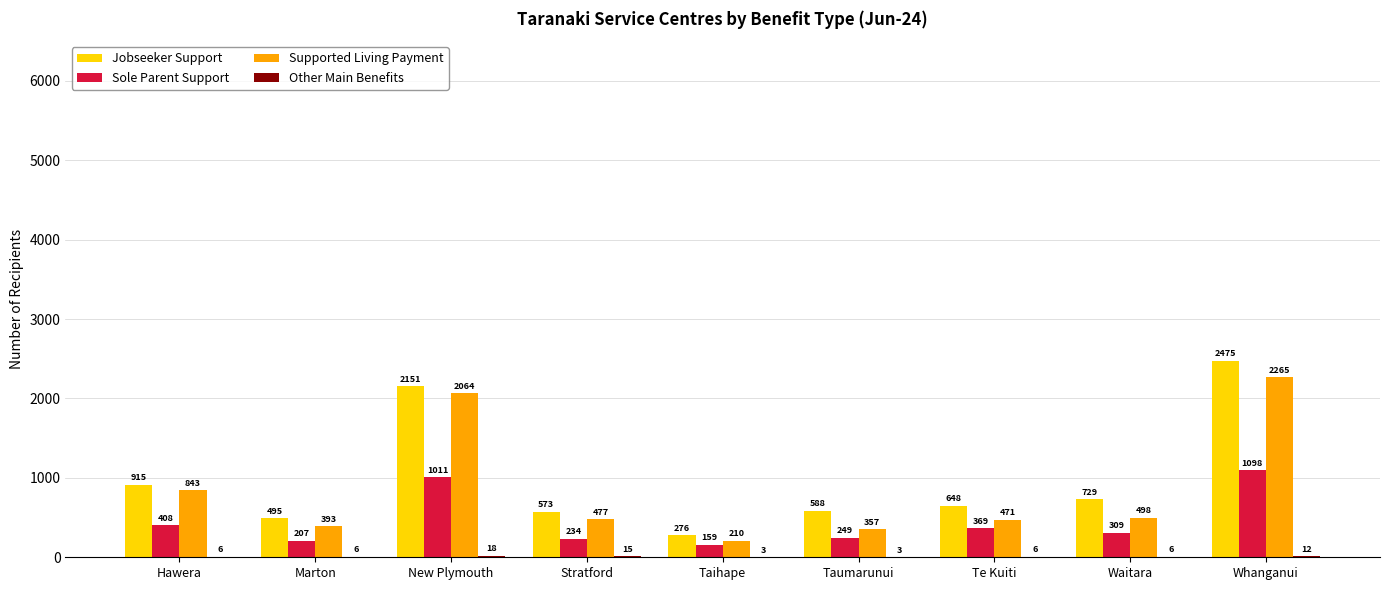

What is the sum of all Sole Parent Support values?

4044